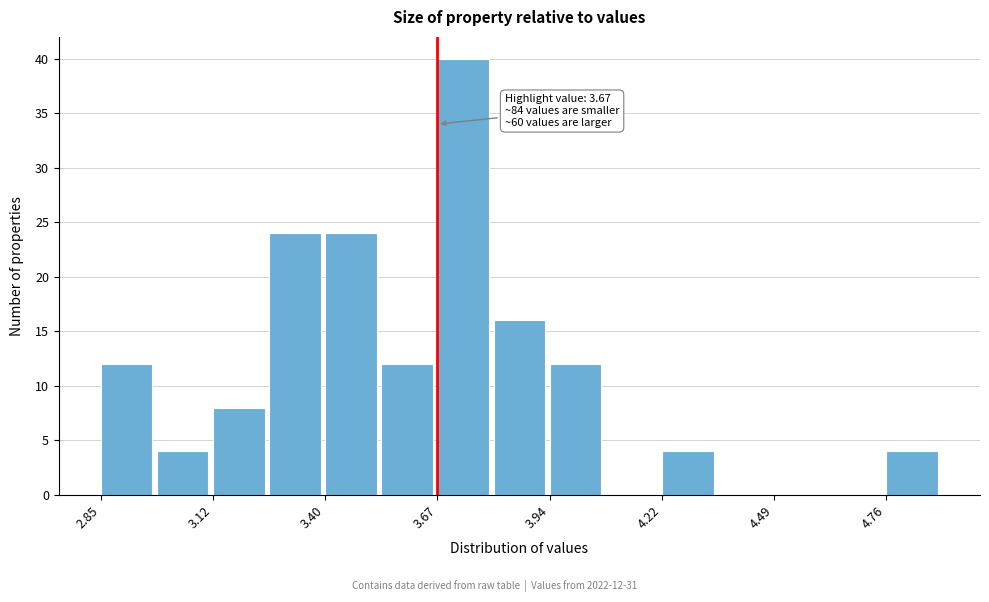

Read against the x-axis, roughly where is the centre of the tallest bar?

3.75